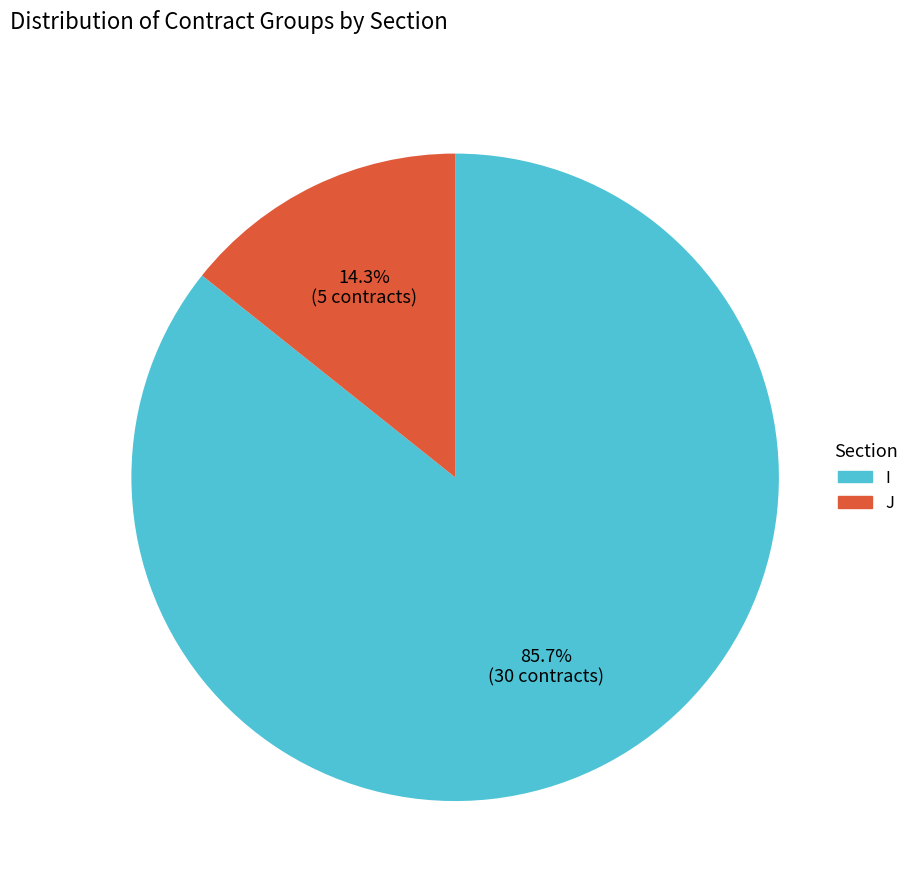

To the nearest percent, what is the average slice percentage?

50%